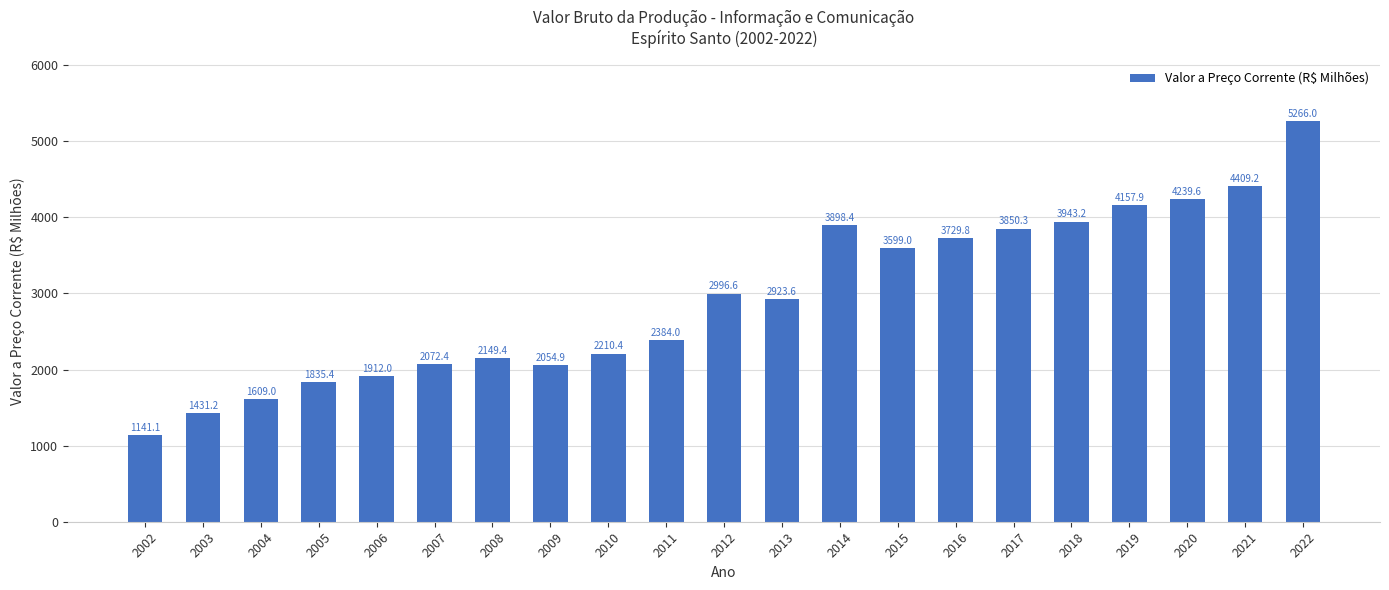

How many categories are shown in the chart?

21